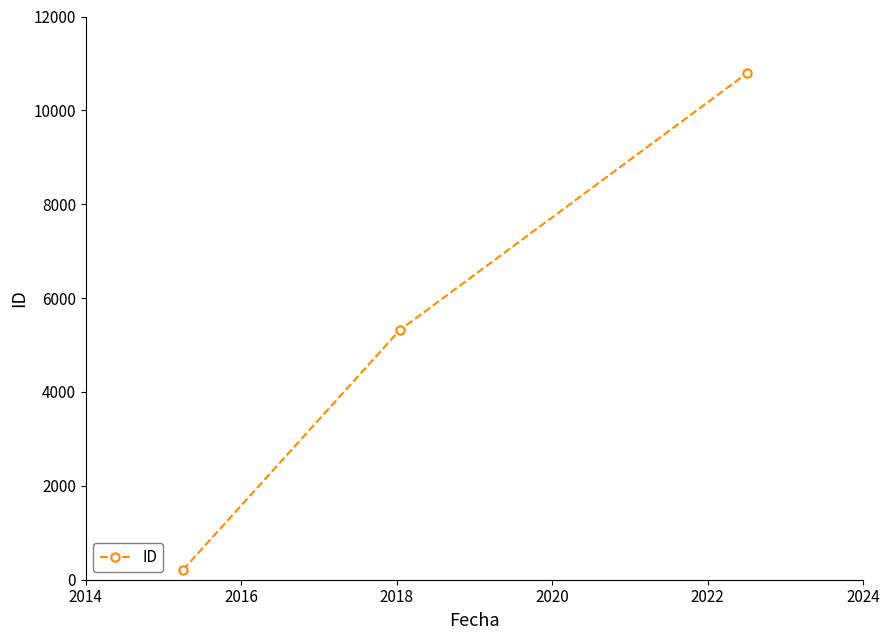

What is the maximum value shown in the chart?

10796